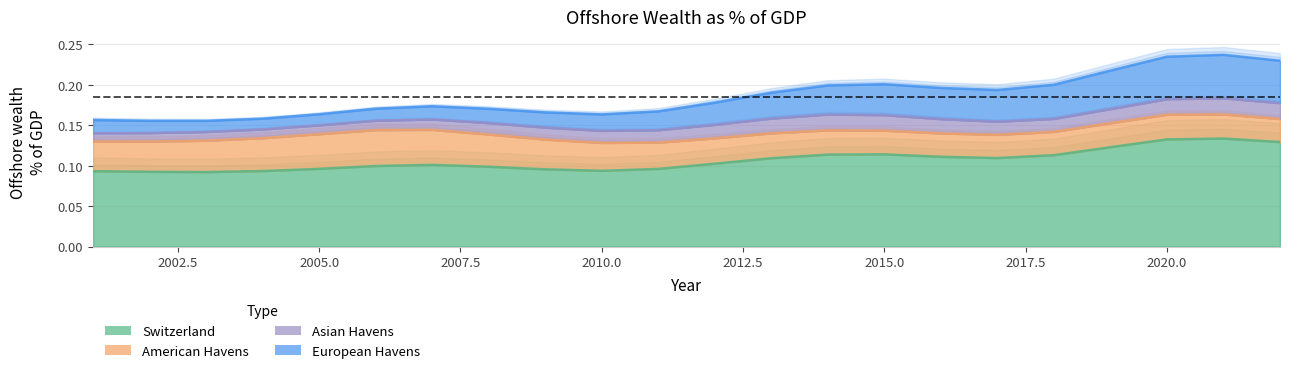

Read the Switzerland value at 2018.

0.1